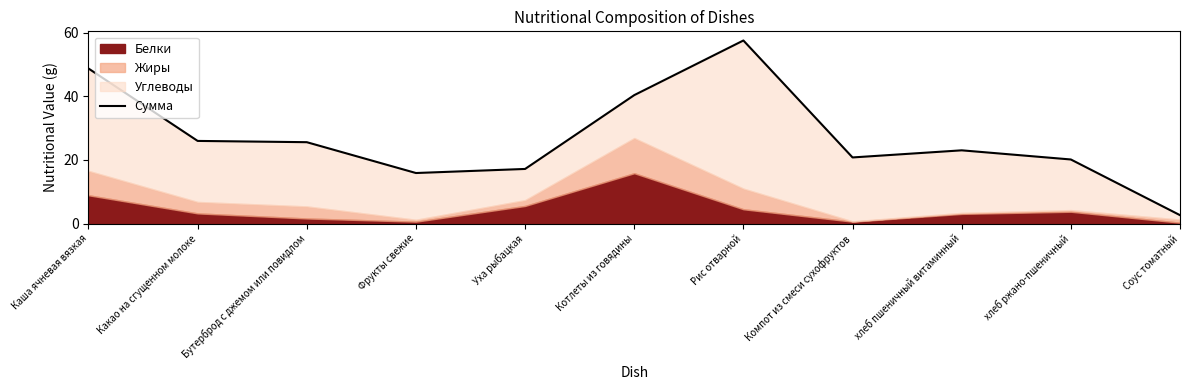

Reading right to left, what are all the values shown in this chart?

Соус томатный=2.6	хлеб ржано-пшеничный=20.2	хлеб пшеничный витаминный=23.0	Компот из смеси сухофруктов=20.8	Рис отварной=57.6	Котлеты из говядины=40.4	Уха рыбацкая=17.2	Фрукты свежие=15.9	Бутерброд с джемом или повидлом=25.6	Какао на сгущенном молоке=26.0	Каша ячневая вязкая=48.8